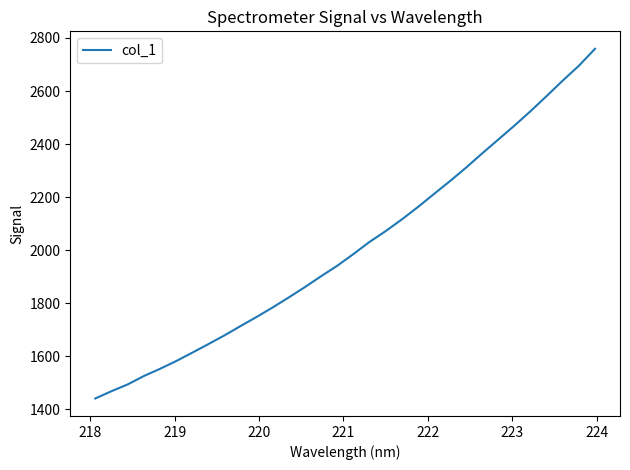

What is the smallest value displayed?

1441.3